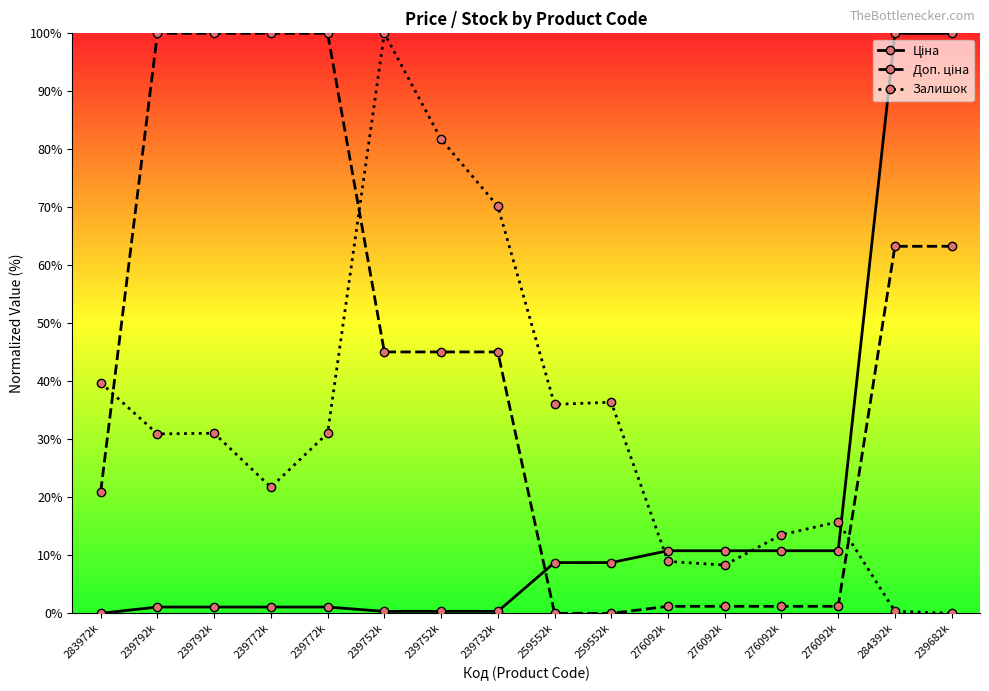

Between 239792k and 239732k, which series saw the biggest shift?

Доп. ціна